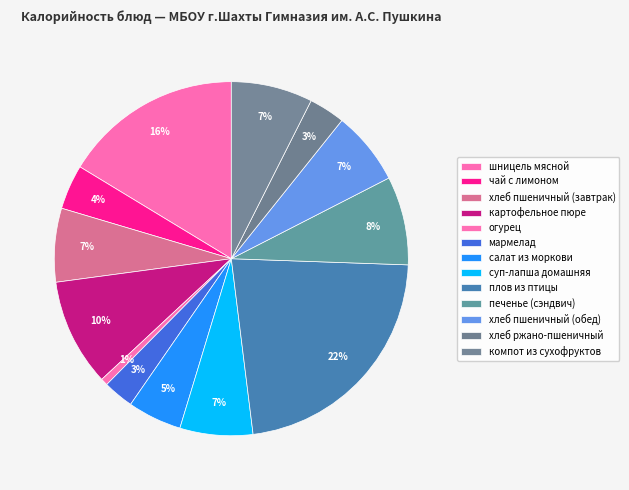

Is it true that огурец is 8% of the pie?

False